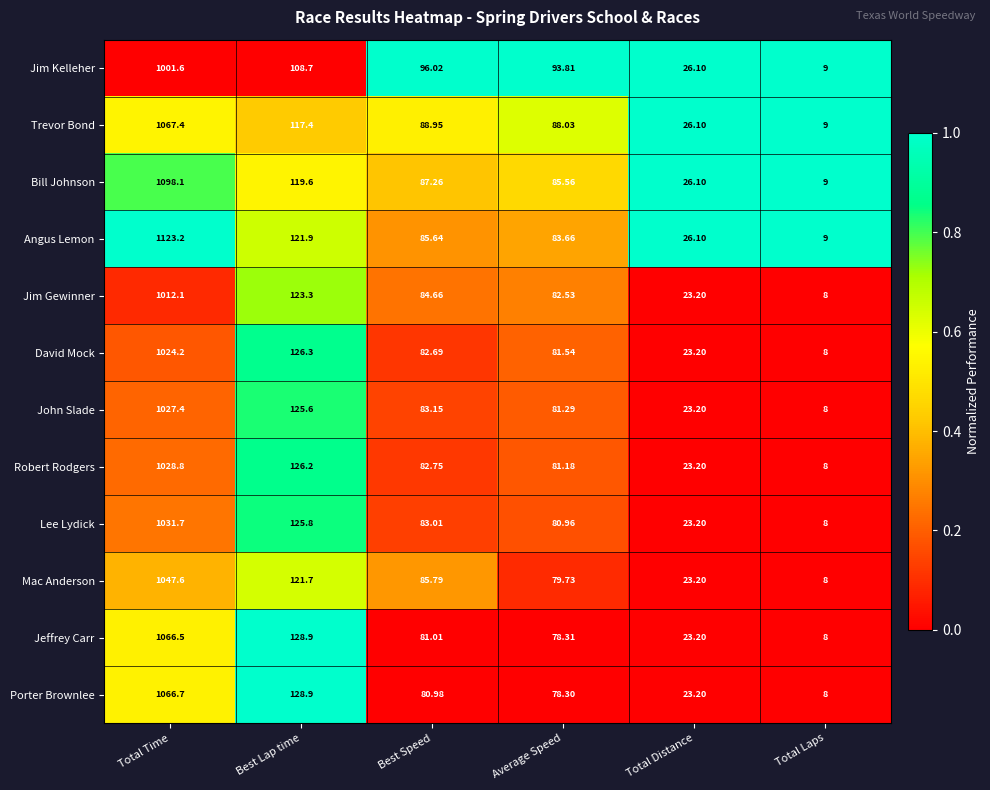

Rank the series by their maximum value, from highest to lowest.

Angus Lemon, Bill Johnson, Trevor Bond, Porter Brownlee, Jeffrey Carr, Mac Anderson, Lee Lydick, Robert Rodgers, John Slade, David Mock, Jim Gewinner, Jim Kelleher